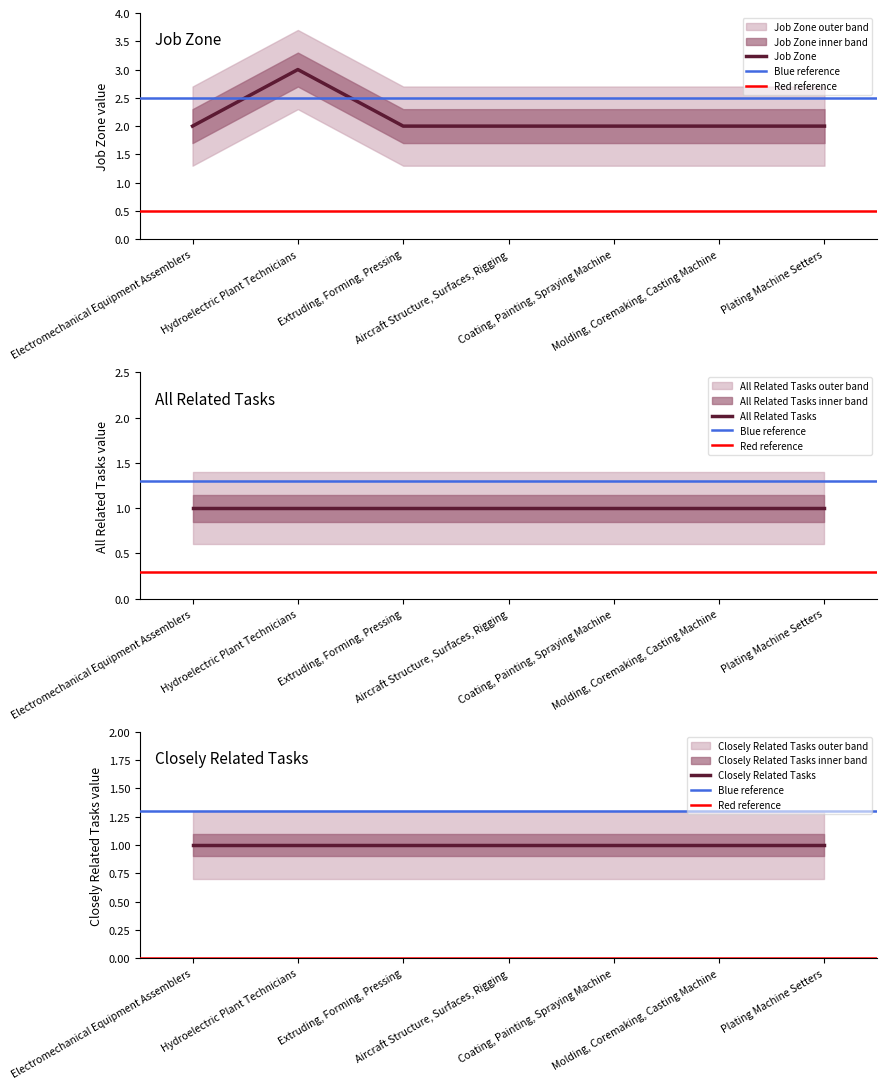

Reading left to right, list all the values displayed in this chart.

Electromechanical Equipment Assemblers=2	Hydroelectric Plant Technicians=3	Extruding, Forming, Pressing=2	Aircraft Structure, Surfaces, Rigging=2	Coating, Painting, Spraying Machine=2	Molding, Coremaking, Casting Machine=2	Plating Machine Setters=2